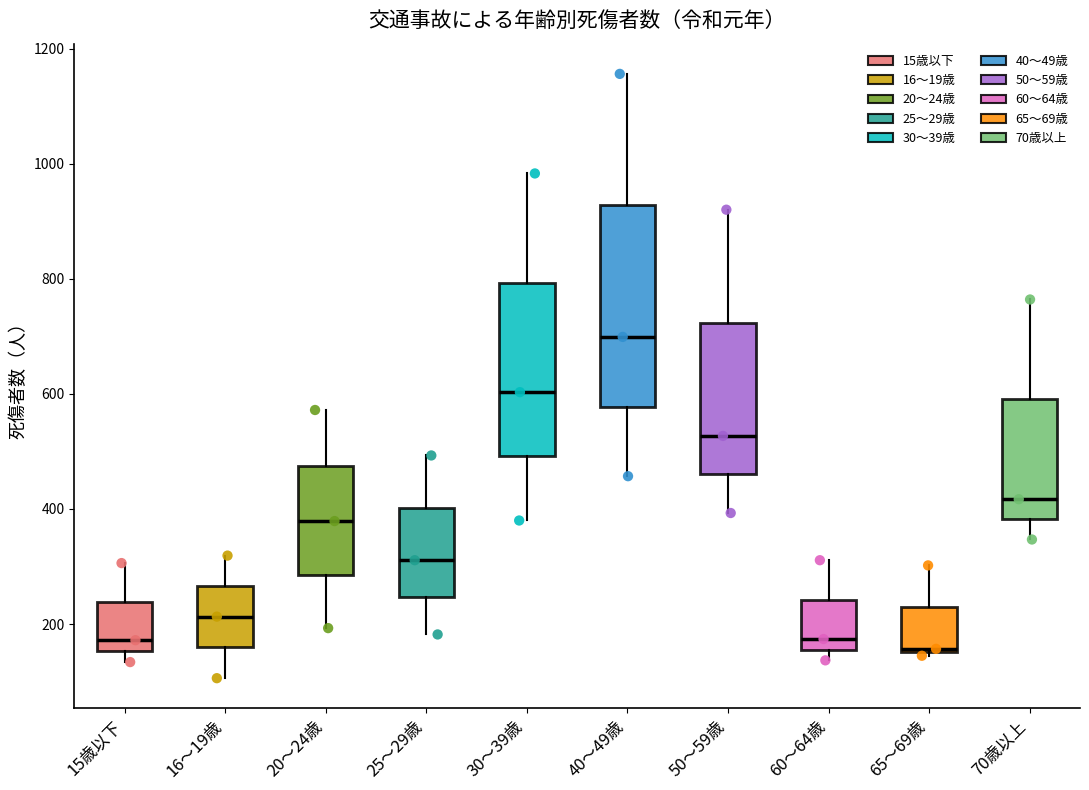

Comparing the boxes themselves (not the whiskers), which one is the tallest?

40～49歳